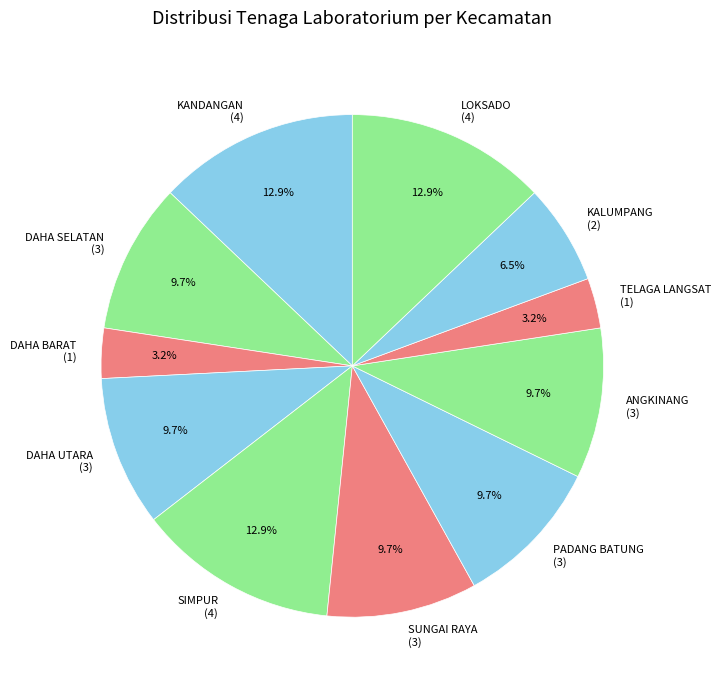

Is it true that PADANG BATUNG is 10% of the pie?

True